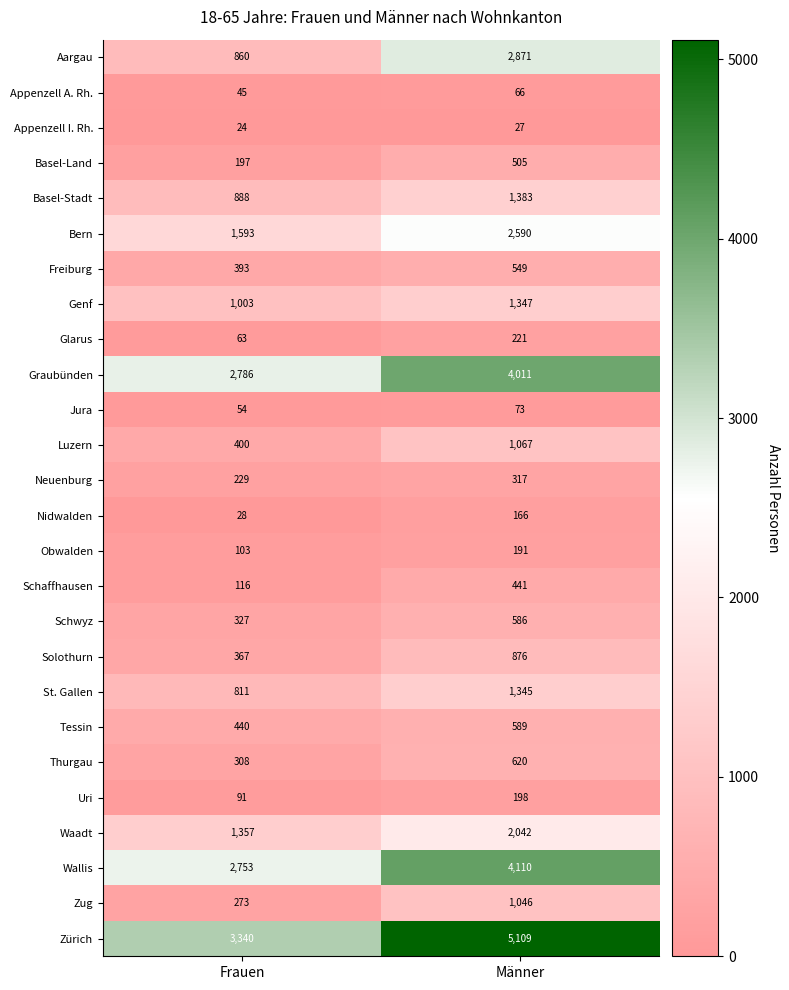

List the series in order of their peak value, highest first.

Zürich, Wallis, Graubünden, Aargau, Bern, Waadt, Basel-Stadt, Genf, St. Gallen, Luzern, Zug, Solothurn, Thurgau, Tessin, Schwyz, Freiburg, Basel-Land, Schaffhausen, Neuenburg, Glarus, Uri, Obwalden, Nidwalden, Jura, Appenzell A. Rh., Appenzell I. Rh.